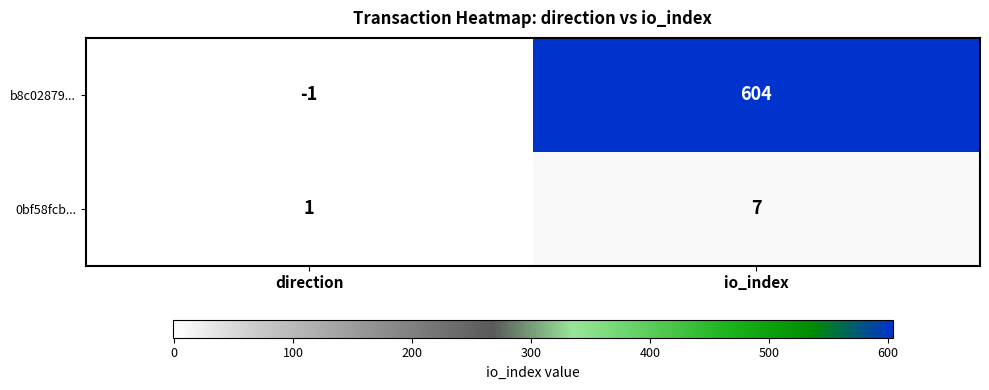

Reading left to right, what are all the values shown in this chart?

b8c02879...: -1	604
0bf58fcb...: 1	7